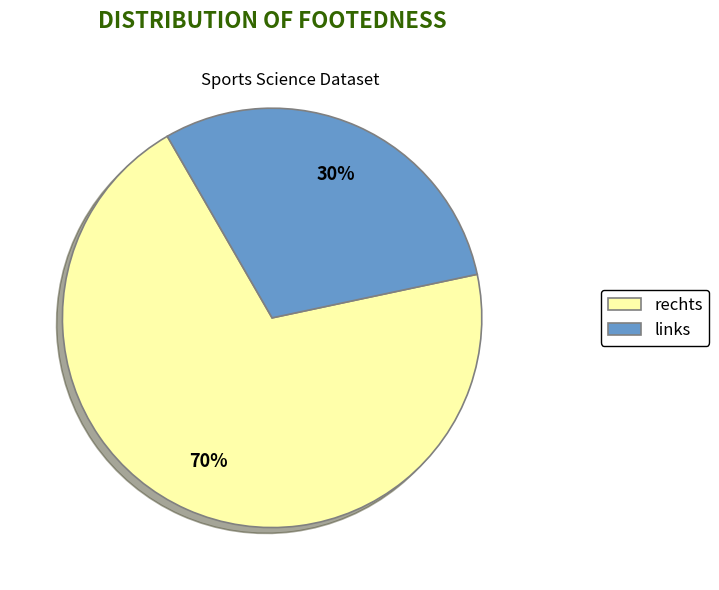

What is the ratio of the value at links to the value at rechts?

0.4